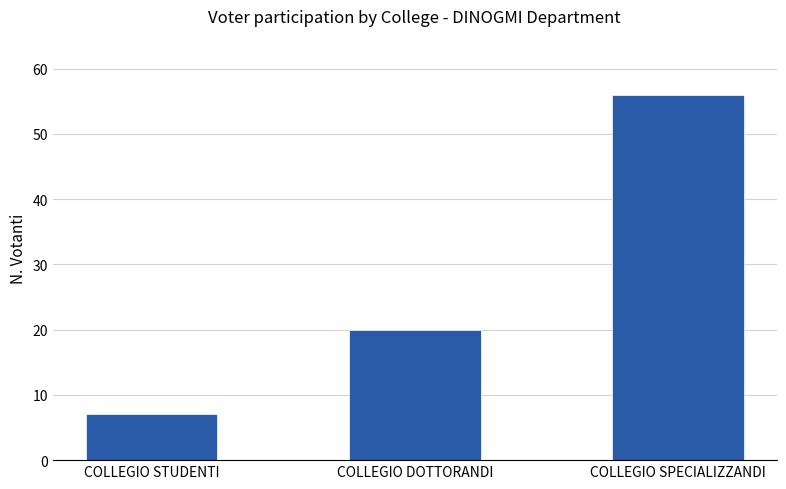

What position from the right is COLLEGIO DOTTORANDI?

2